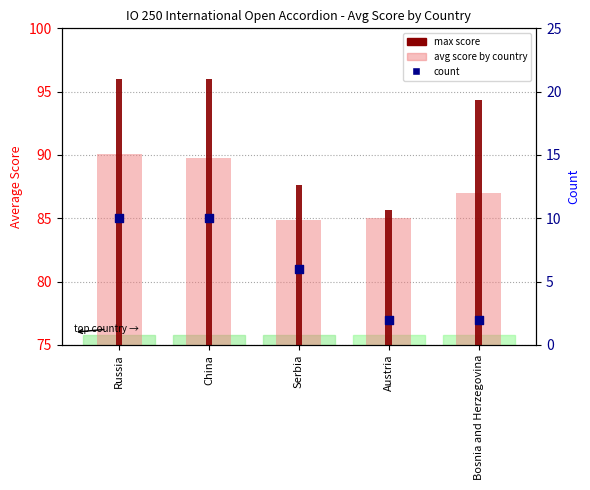

Which series has the largest total across all categories?

max score